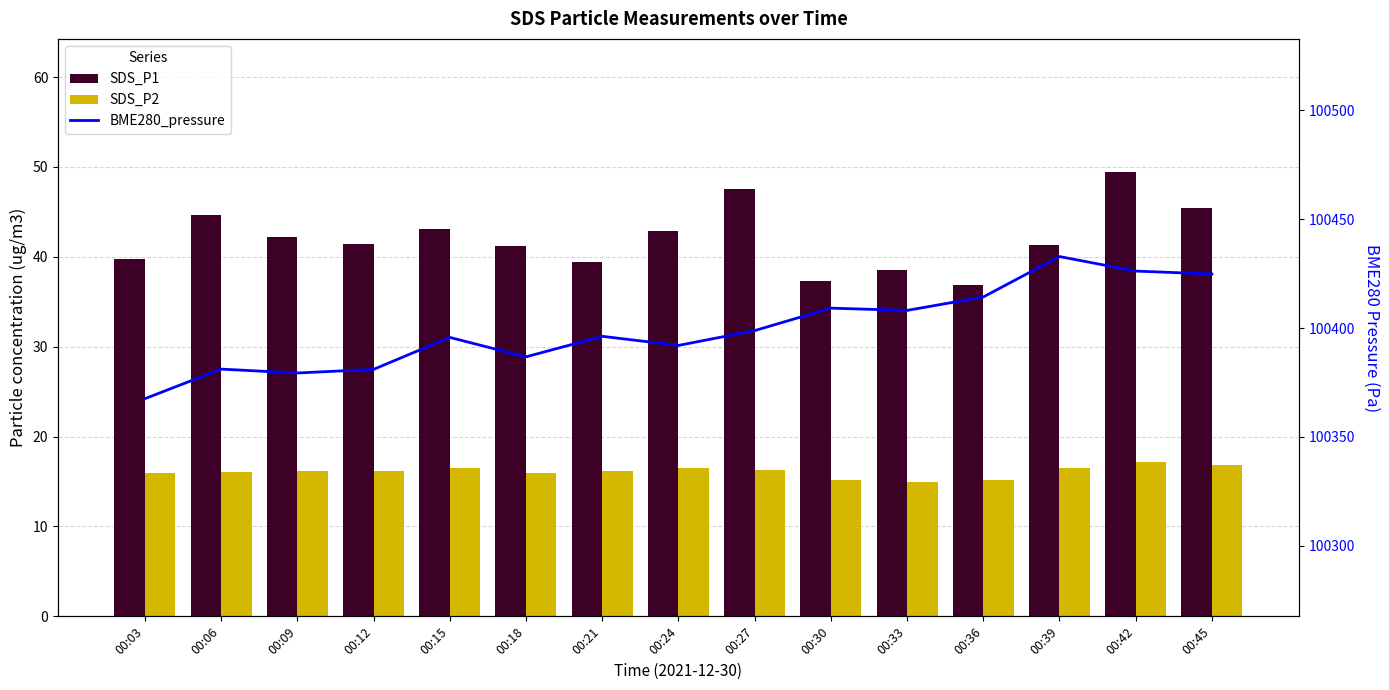

Reading right to left, extract all data points from this chart.

SDS_P1: 45.4	49.4	41.3	36.9	38.5	37.3	47.6	42.9	39.5	41.1	43.1	41.5	42.2	44.7	39.8
SDS_P2: 16.9	17.2	16.6	15.2	14.9	15.2	16.3	16.6	16.1	16.0	16.6	16.1	16.2	16.0	15.9
BME280_pressure: 100424.8	100426.2	100432.8	100414.2	100408.1	100409.1	100398.8	100392.0	100396.2	100386.8	100395.7	100381.0	100379.3	100381.1	100367.5